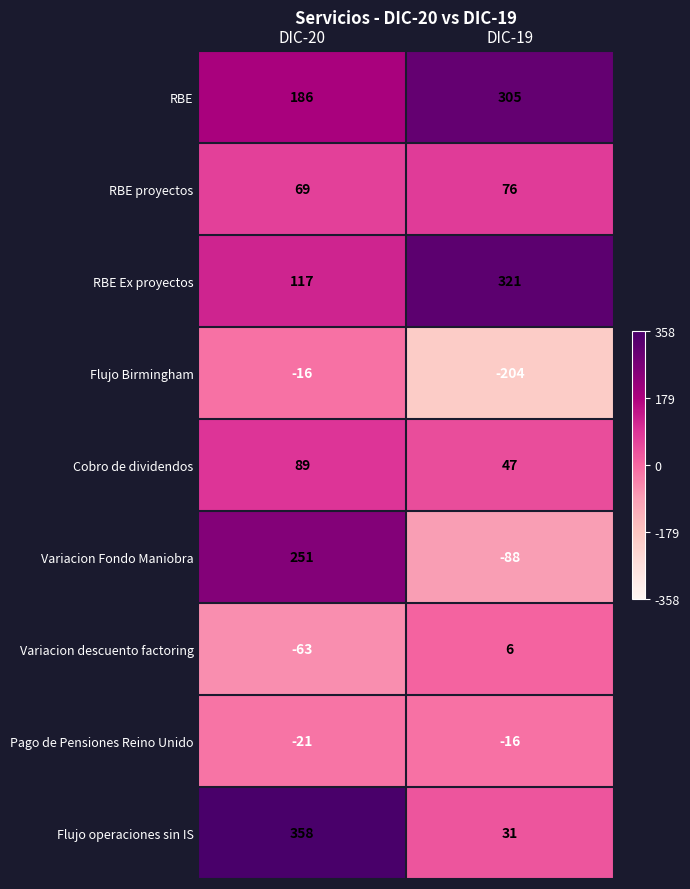

What is the sum of all Flujo Birmingham values?

-220